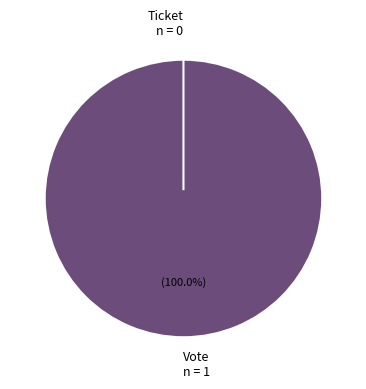

To the nearest percent, what is the combined percentage of Vote and Ticket?

100%